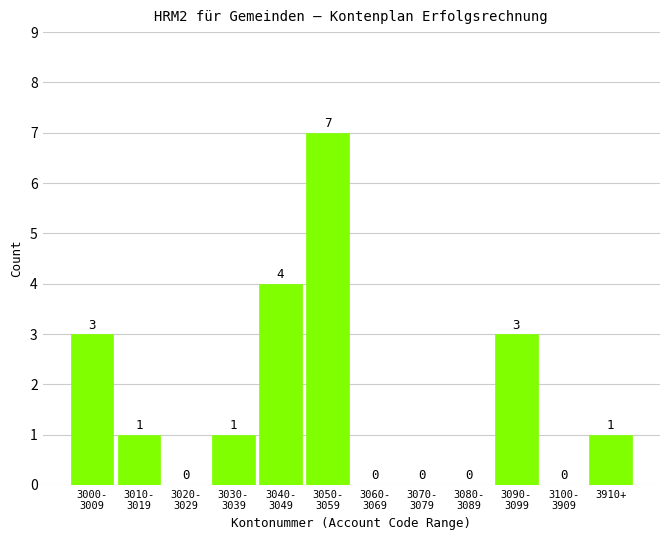

What is the greatest value displayed?

7